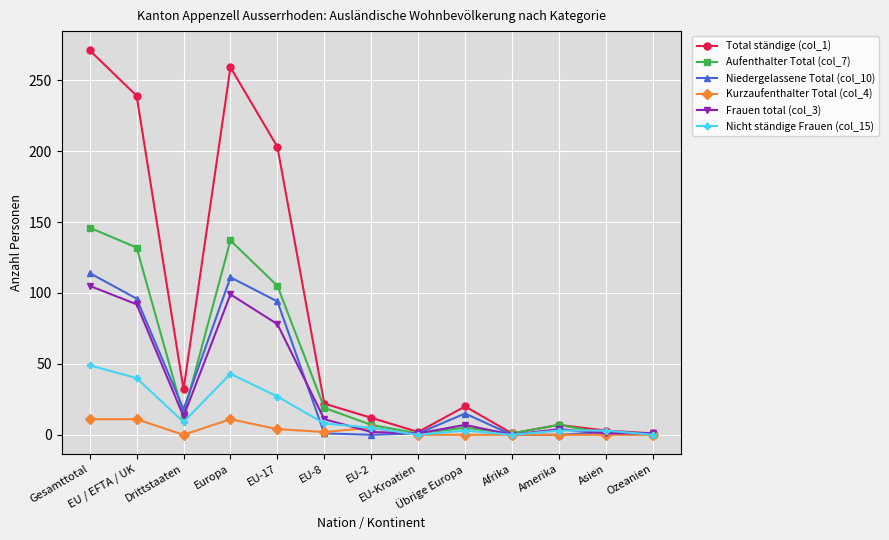

Which series has the widest spread of values?

Total ständige (col_1)